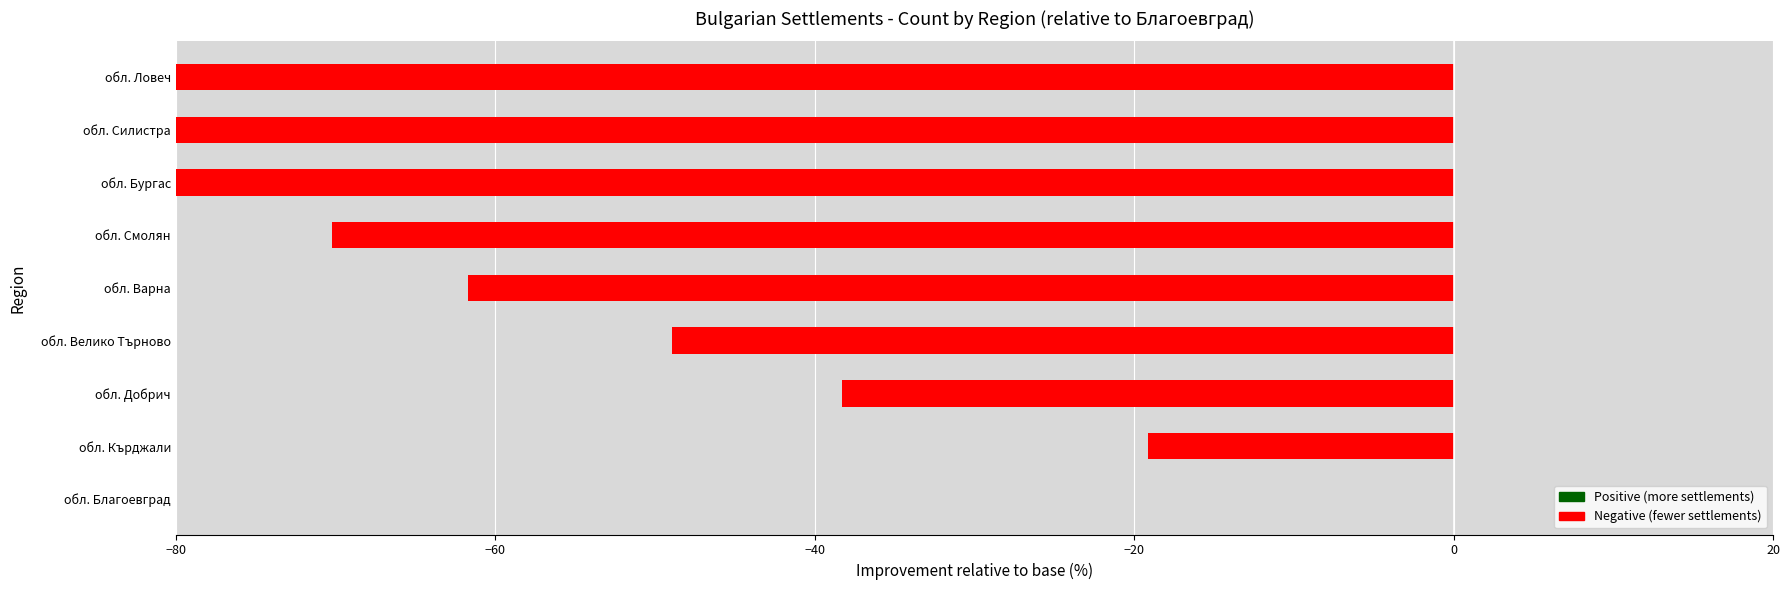

What is the average value?

-55.8